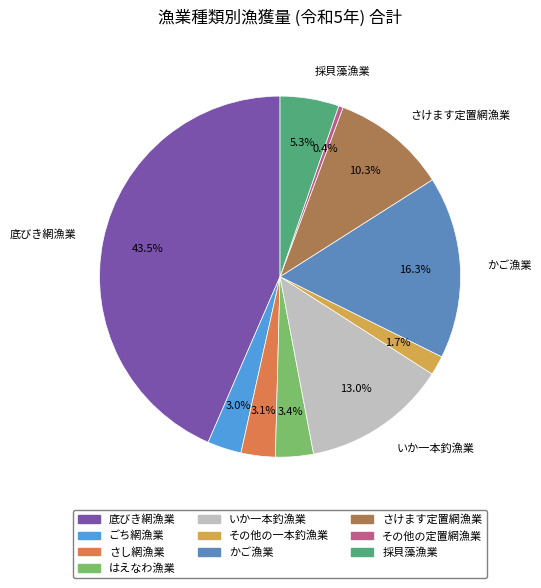

Is there any slice that represents more than half of the pie?

No